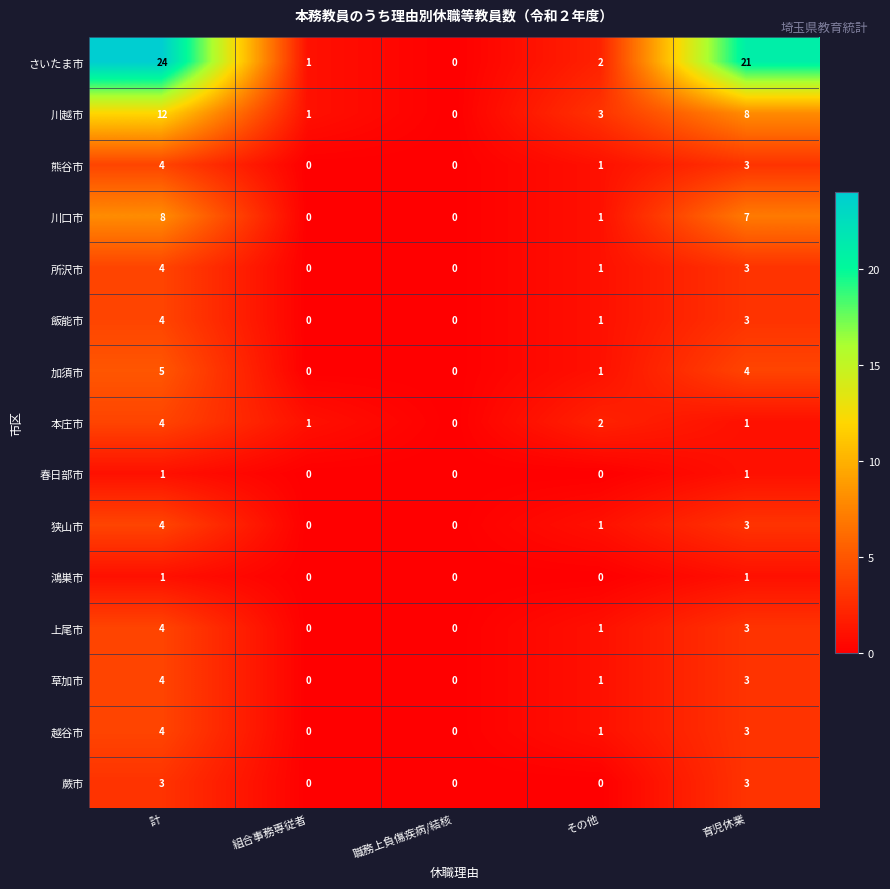

What is the sum of the 所沢市 values at 計 and 職務上負傷疾病/結核?

4